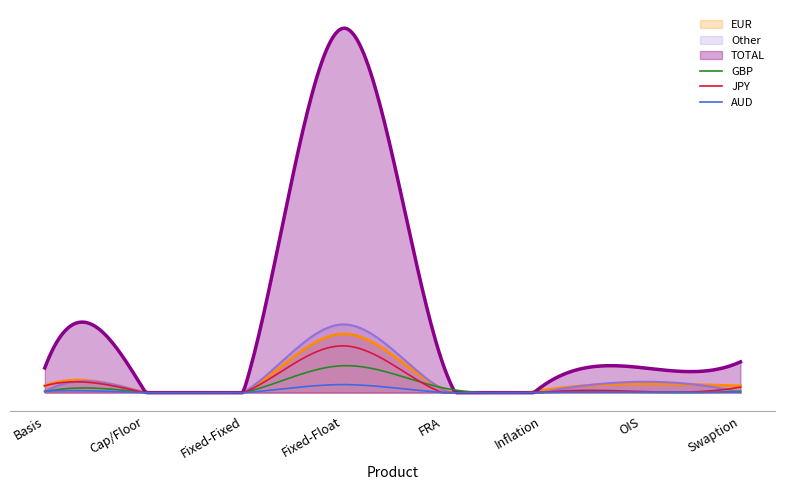

Read the JPY value at Basis.

512